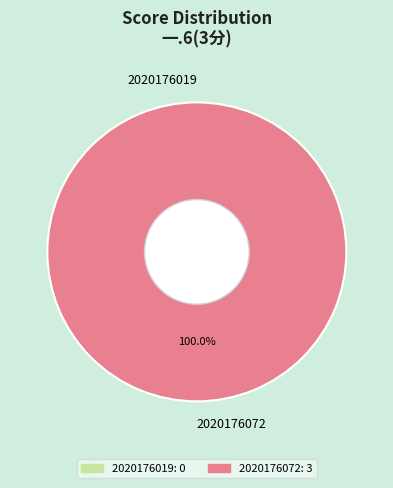

What is the smallest slice in the pie chart?

2020176019